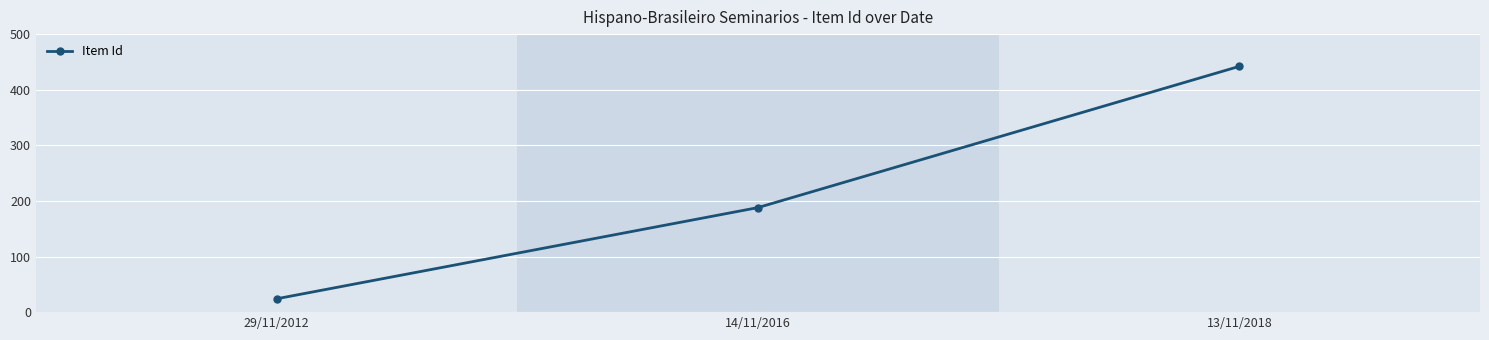

How many values are between 24 and 442?

3